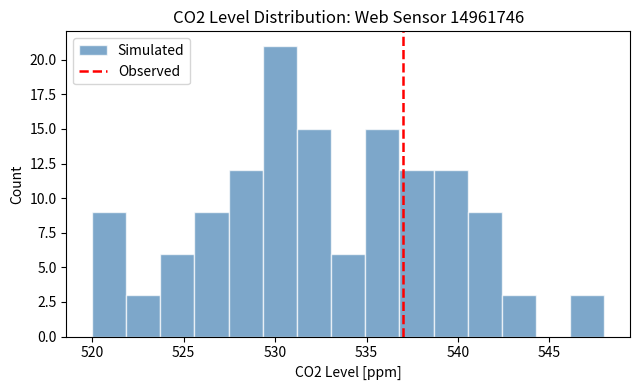

Read against the x-axis, roughly where is the centre of the tallest bar?

530.5